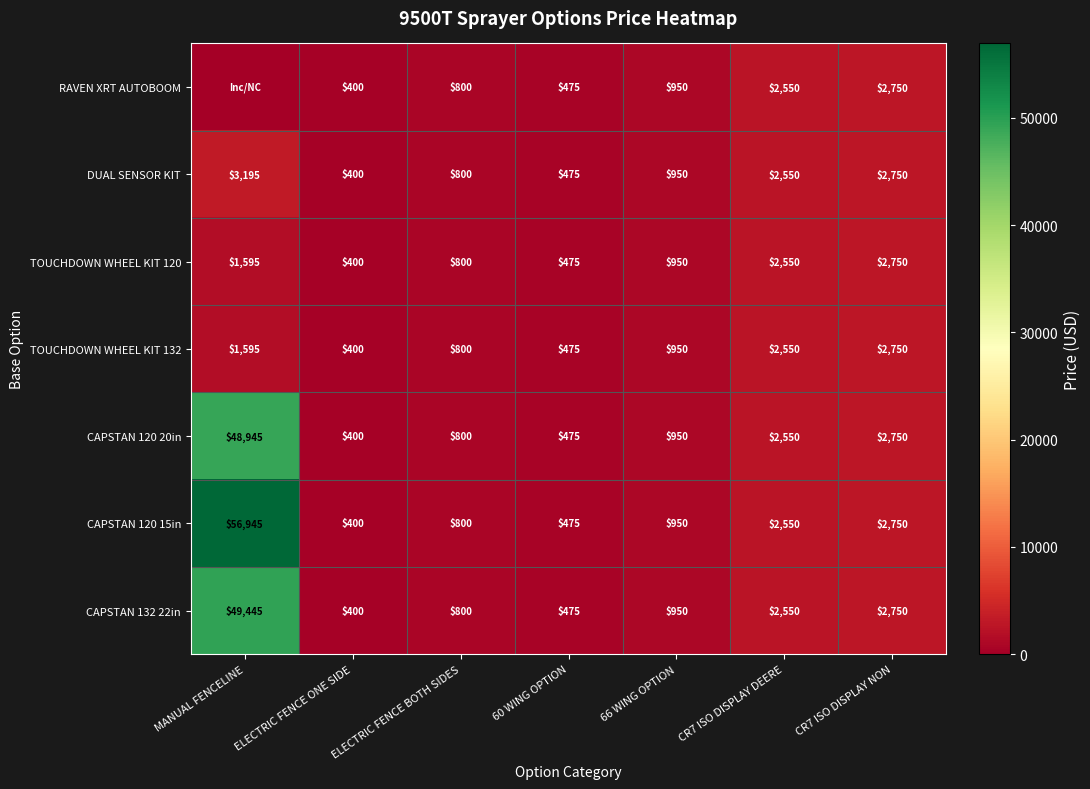

The value of CAPSTAN 132 22in at ELECTRIC FENCE BOTH SIDES is 1399. True or false?

False